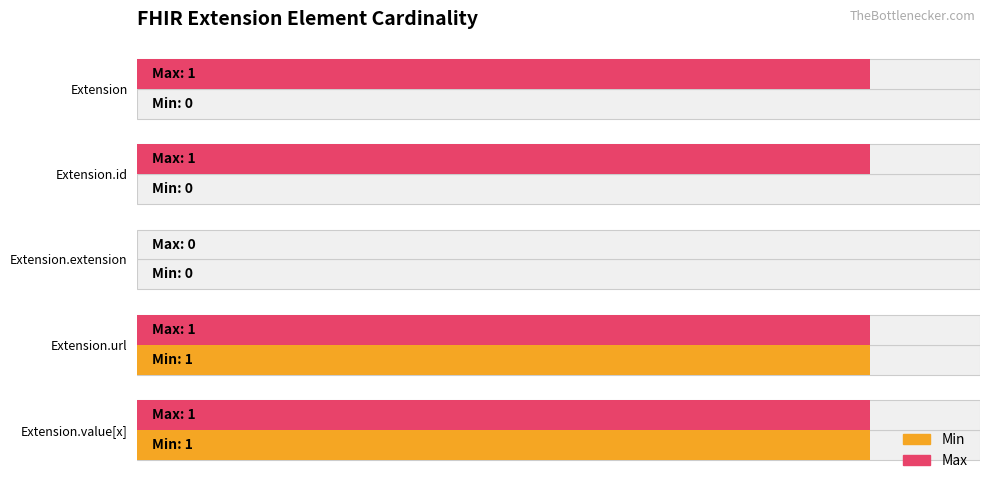

Is the value of Max at Extension.url greater than the value of Min at Extension.url?

No